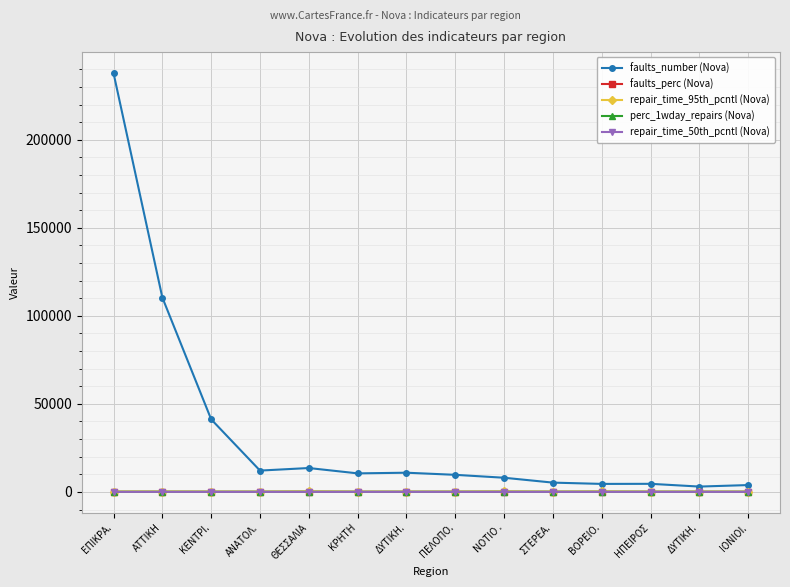

True or false: faults_perc (Nova) and perc_1wday_repairs (Nova) cross at least once.

False